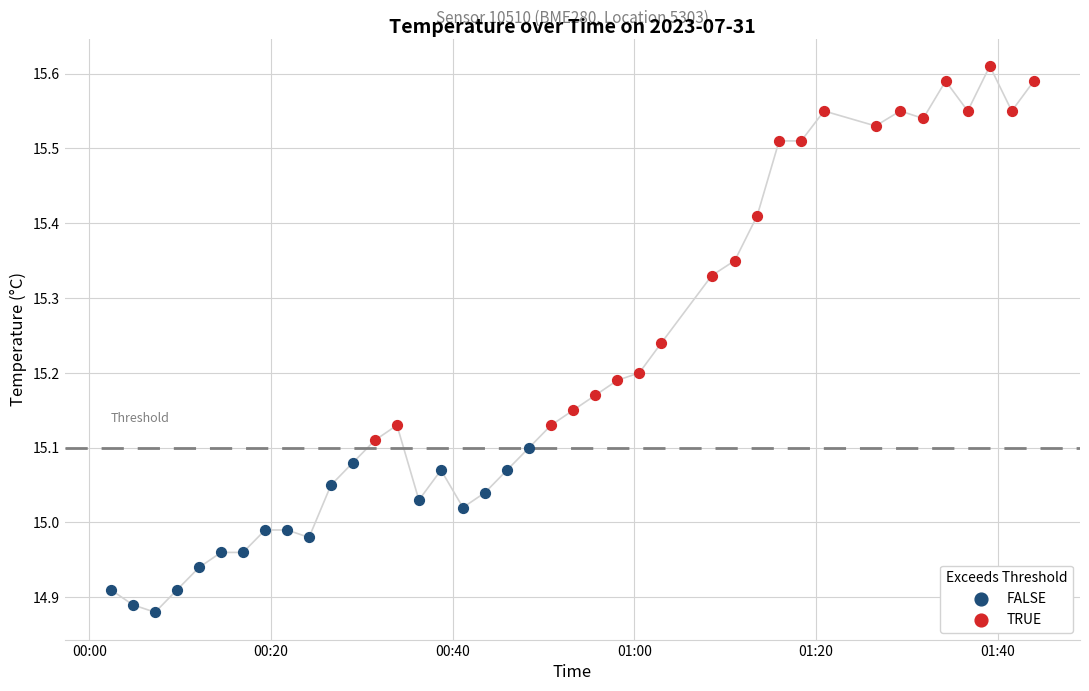

Which series has the largest Y range (max minus min)?

TRUE